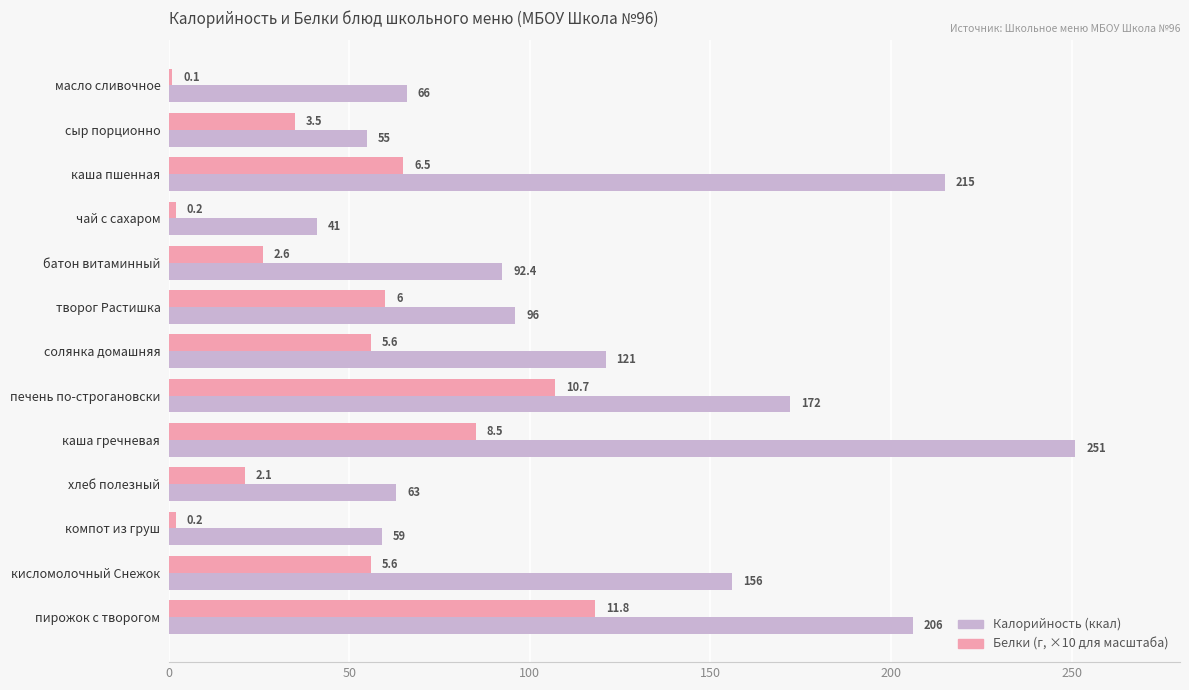

What is the spread (max minus min) of values at чай с сахаром?

39.0